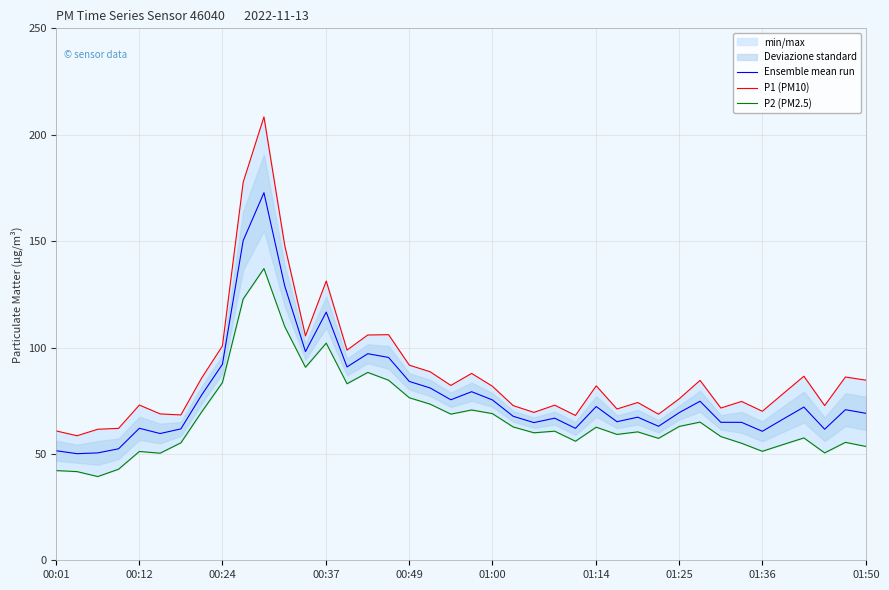

True or false: Ensemble mean run and P2 (PM2.5) cross at least once.

False